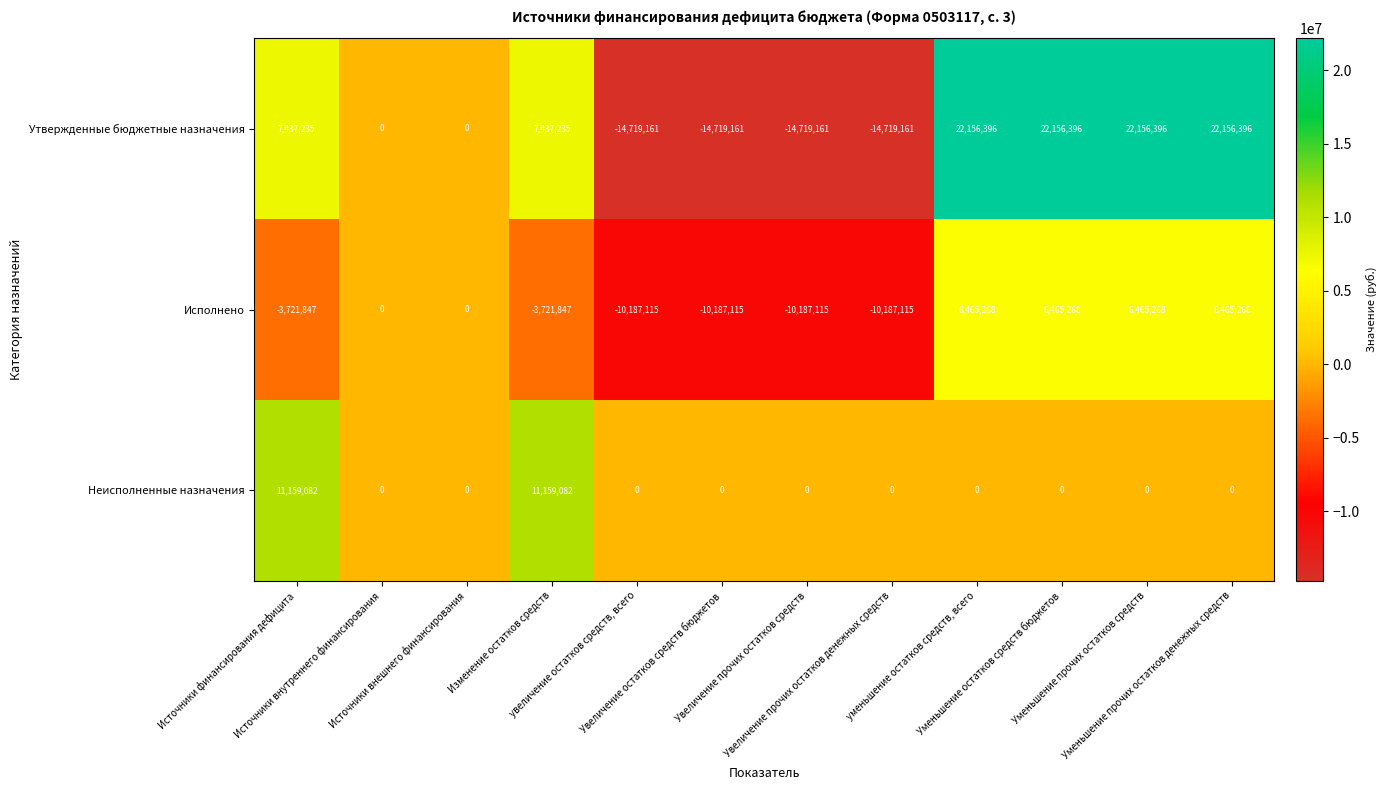

Count the Исполнено values in the range -10187115 to 6465268.

12